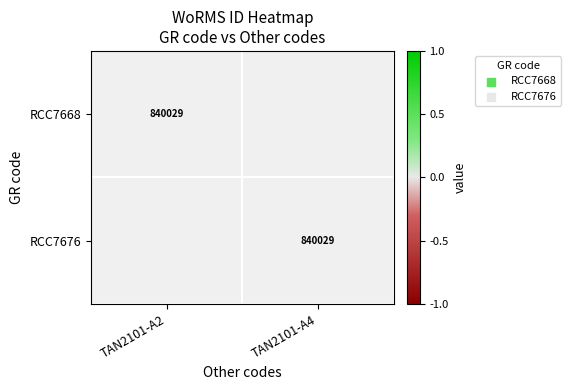

Which has a higher value, TAN2101-A2 or TAN2101-A4?

TAN2101-A4